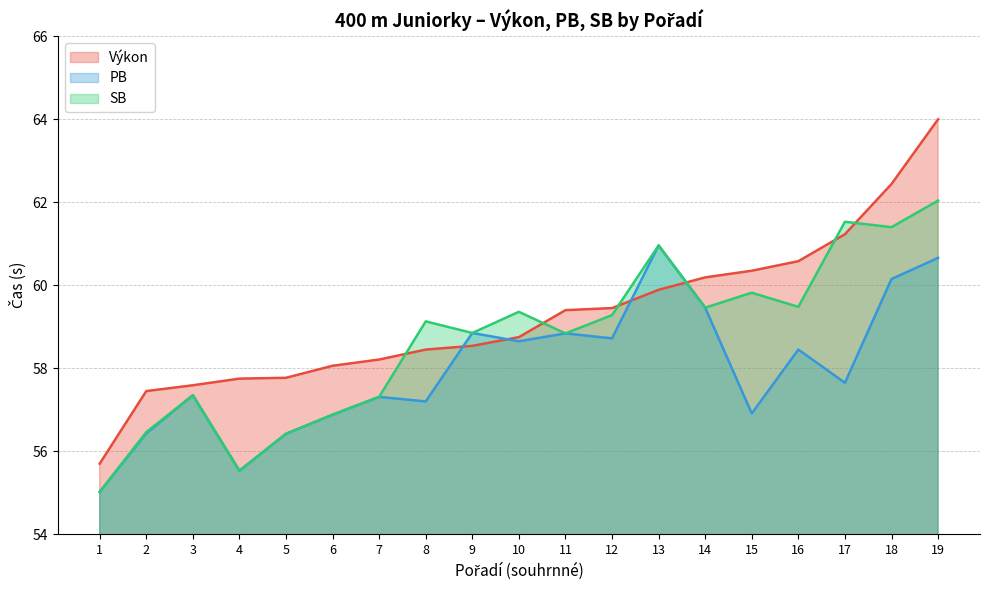

True or false: PB has more than 1 points higher than both neighbors.

True